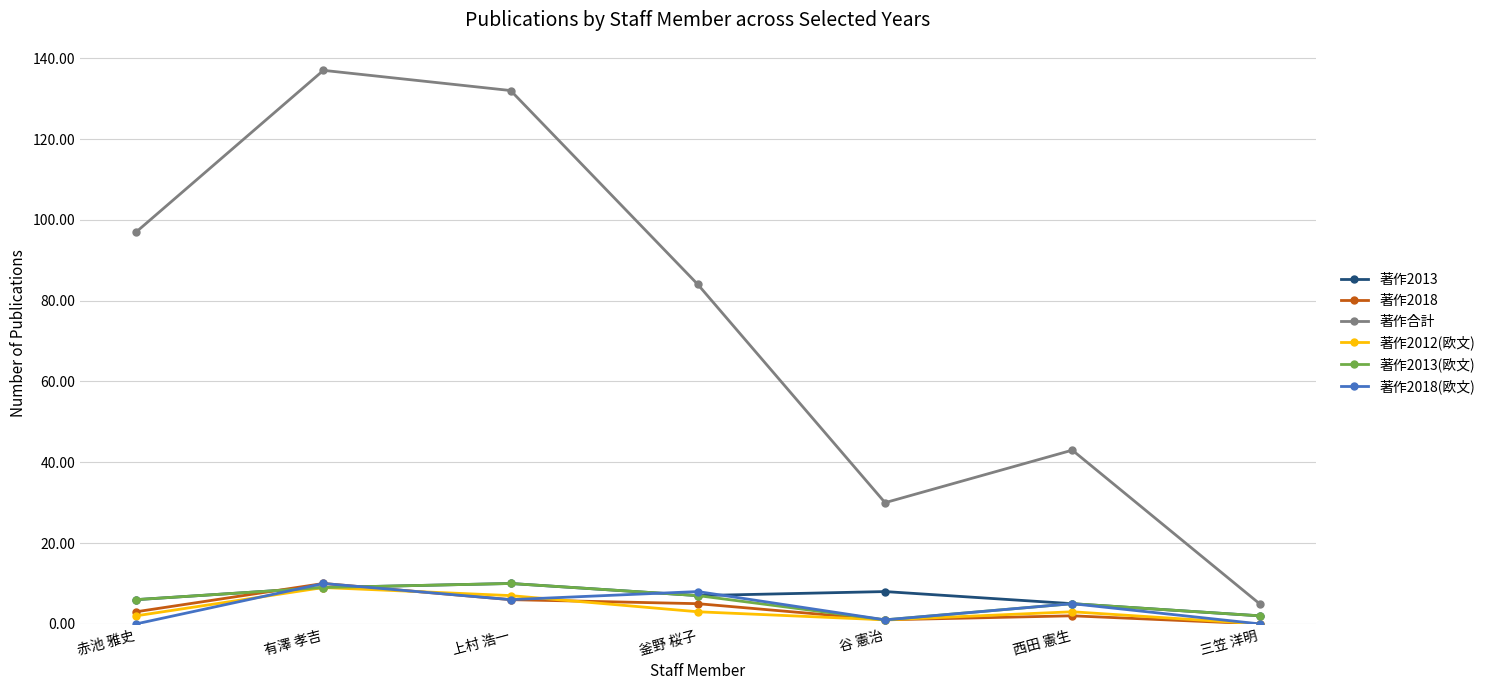

Which series changed the most between 赤池 雅史 and 上村 浩一?

著作合計